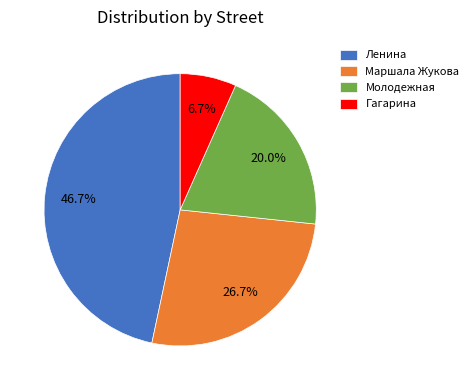

Which slice is the largest?

Ленина